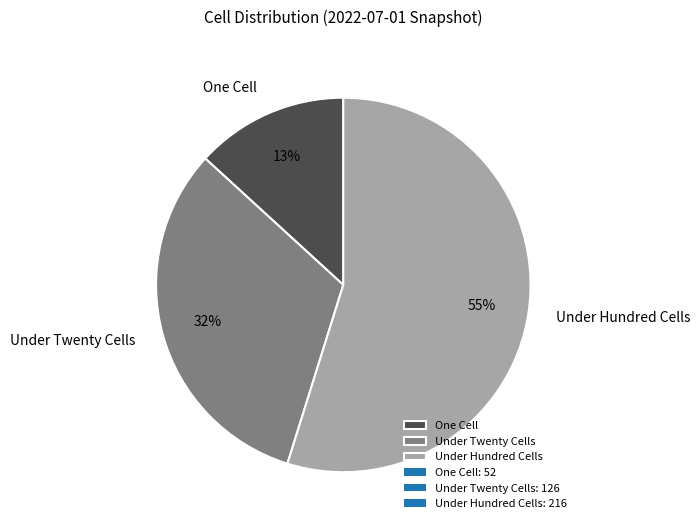

How many slices are in this pie chart?

3